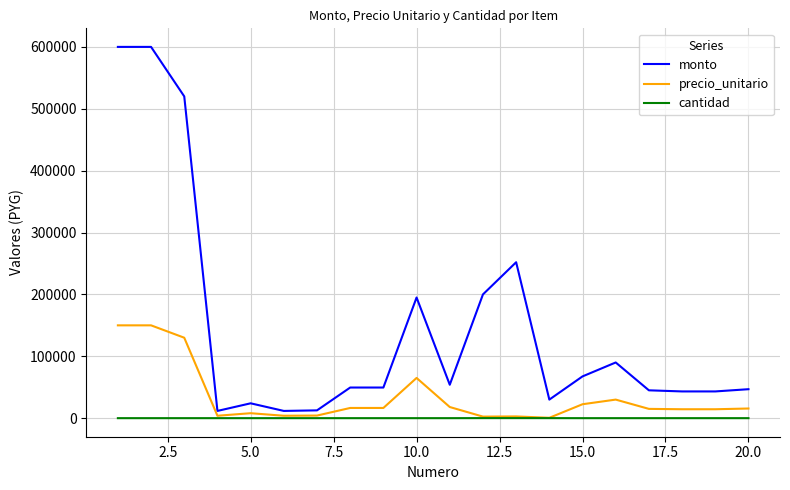

Rank the series by their average value, from highest to lowest.

monto, precio_unitario, cantidad